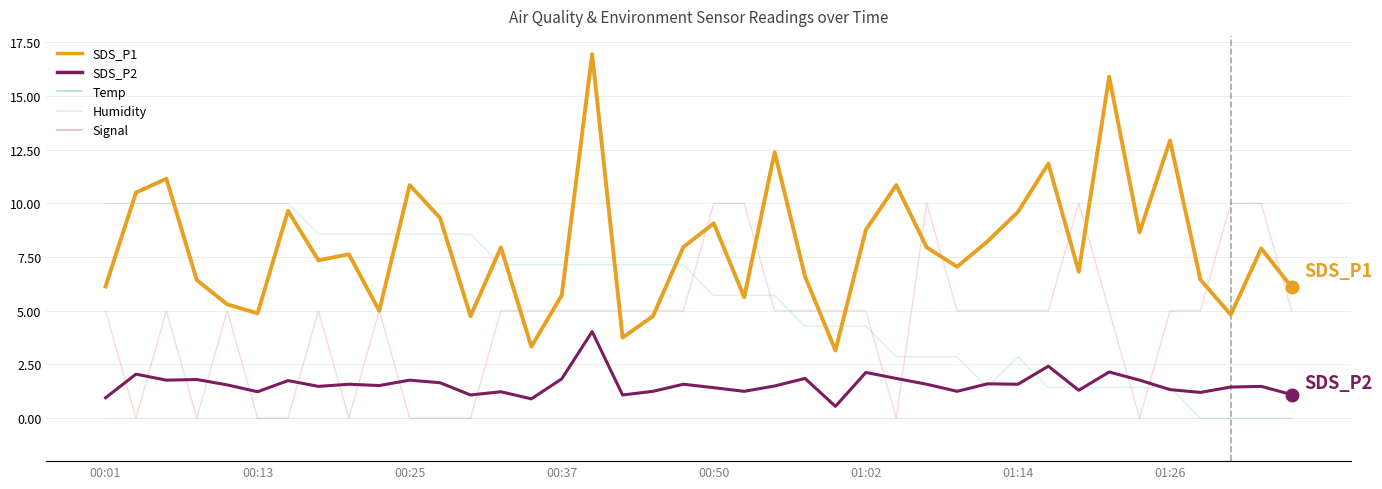

Which series has the largest total across all categories?

SDS_P1